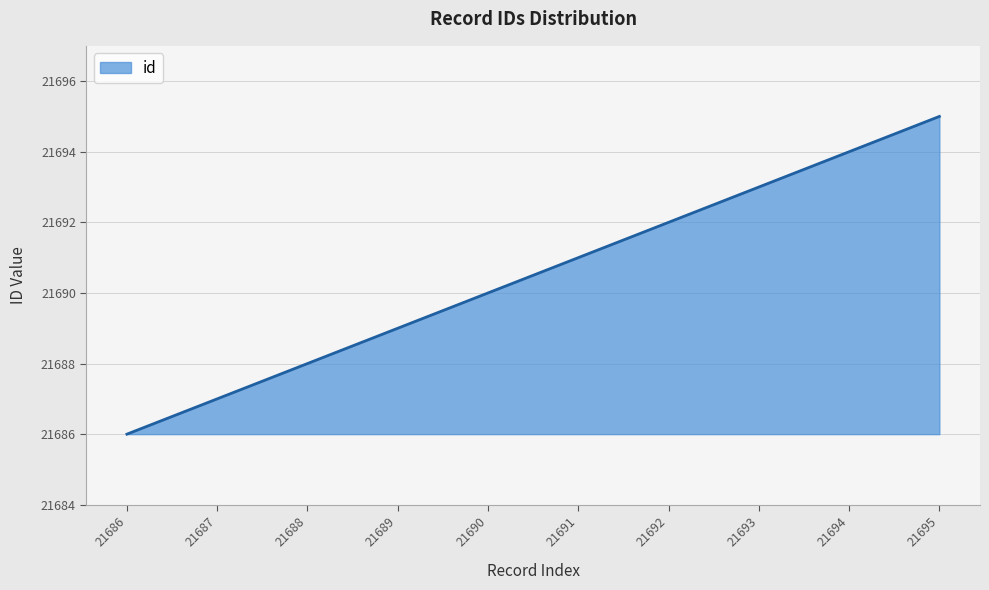

Rank the categories by value from highest to lowest.

21695, 21694, 21693, 21692, 21691, 21690, 21689, 21688, 21687, 21686